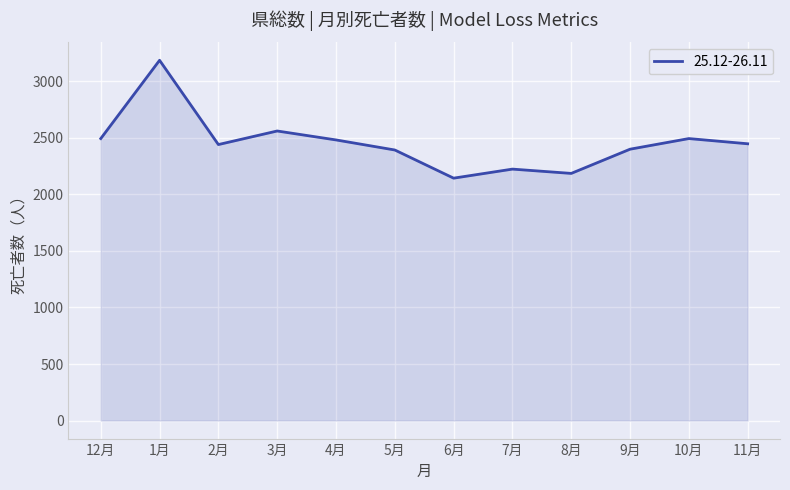

What is the sum of the values at 1月 and 11月?

5632